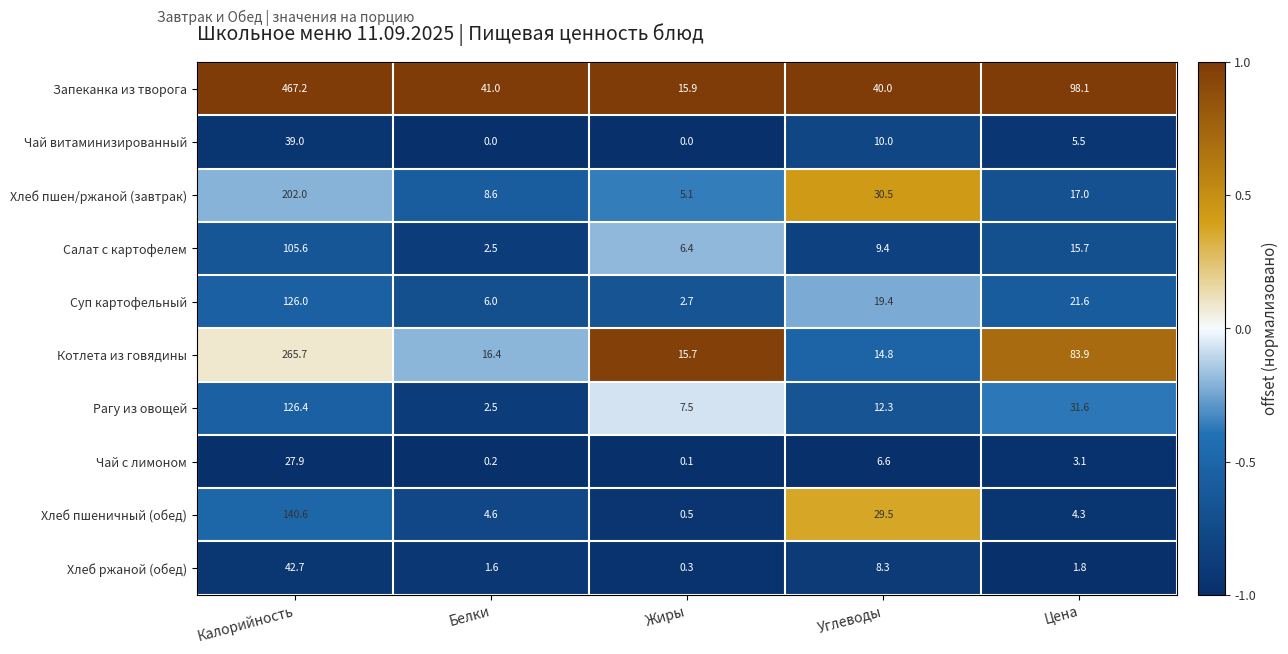

Which series has the largest range (max minus min)?

Запеканка из творога